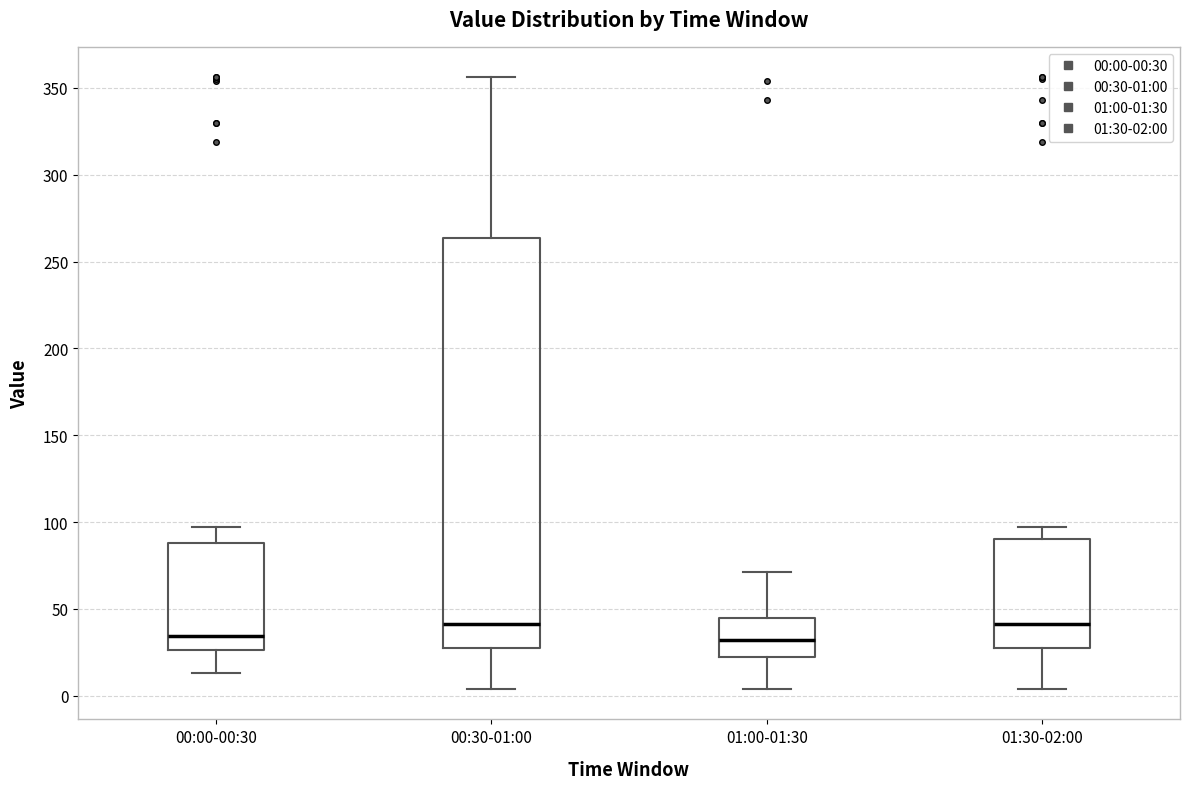

Reading left to right, transcribe this box plot: for each box, give where its median line is, the range the box spans, and where its two whiskers end, as read against the y-axis. The values are not printed on the chart, so give them approximately, as read against the axis.

00:00-00:30: median 35, box 25 to 90, whiskers 15 to 95
00:30-01:00: median 40, box 30 to 265, whiskers 5 to 355
01:00-01:30: median 30, box 20 to 45, whiskers 5 to 70
01:30-02:00: median 40, box 30 to 90, whiskers 5 to 95